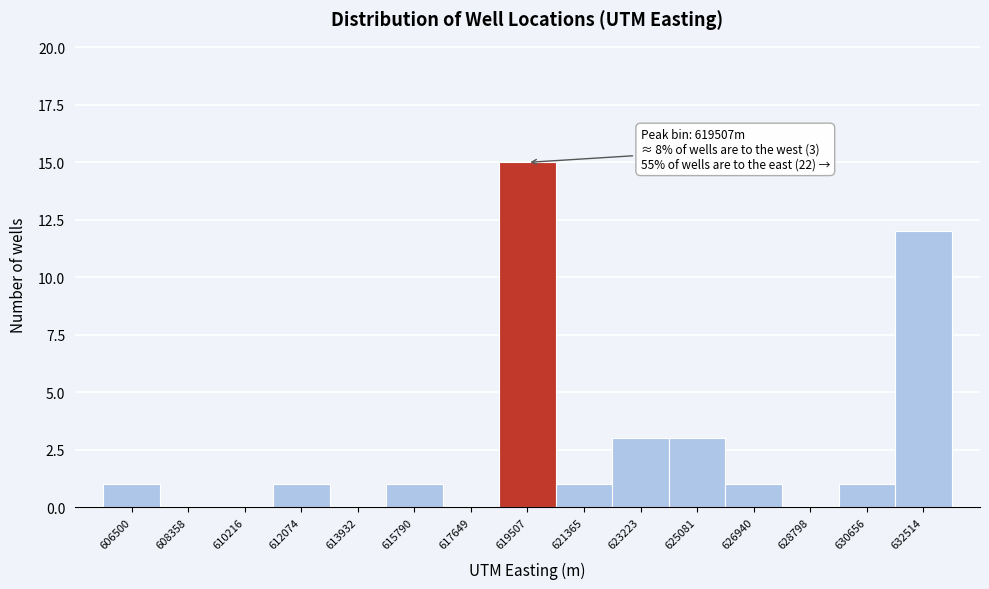

Reading left to right, transcribe all the data shown in this chart.

606500=1	608358=0	610216=0	612074=1	613932=0	615790=1	617649=0	619507=15	621365=1	623223=3	625081=3	626940=1	628798=0	630656=1	632514=12